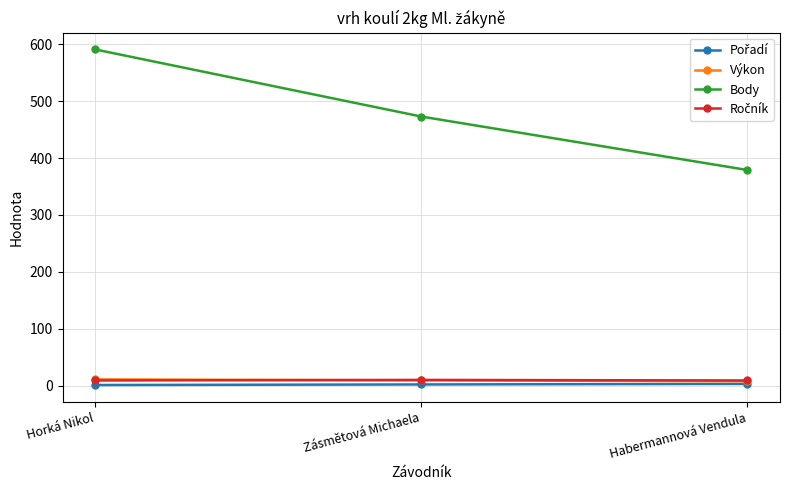

Which category has the lowest value in the Body series?

Habermannová Vendula